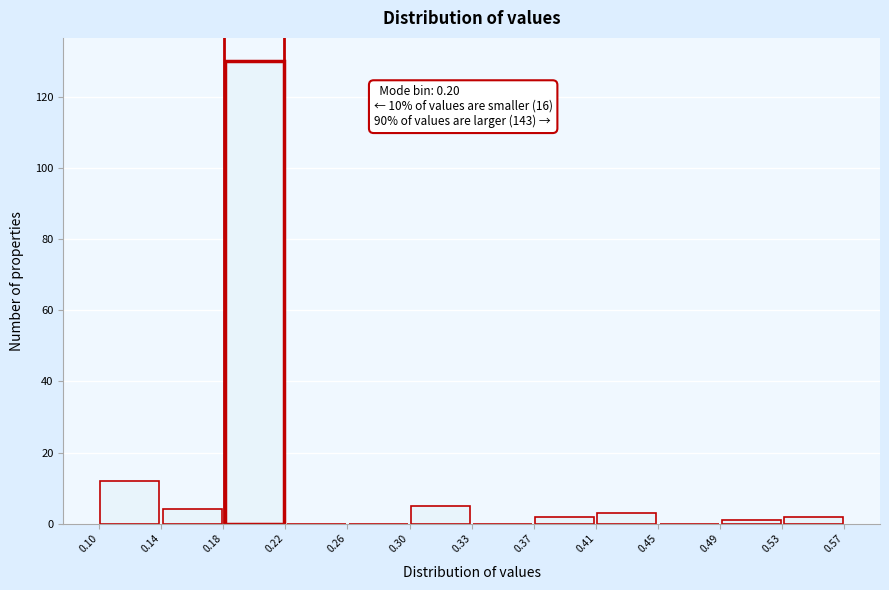

Which range on the x-axis has the tallest bar?

0.18 to 0.22